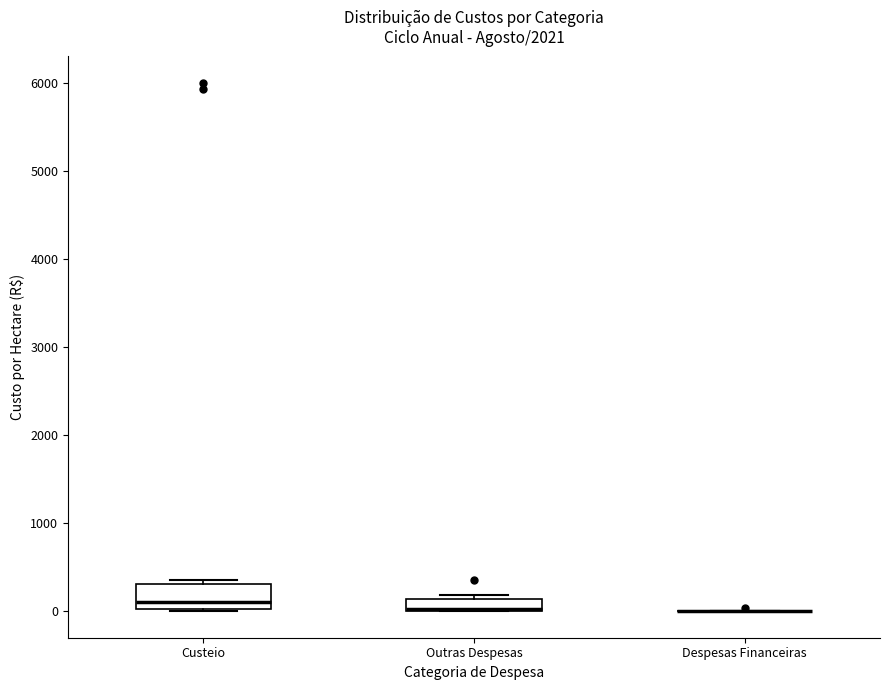

Where is the upper edge of the box for Outras Despesas on the y-axis? The values are not printed on the chart, so give them approximately, as read against the axis.

100